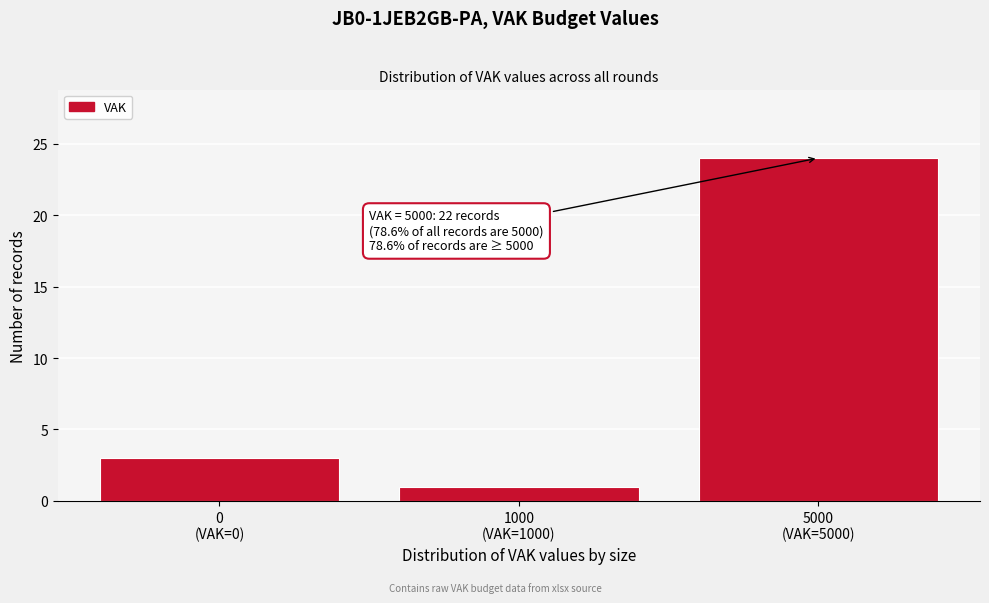

Reading left to right, list all the values displayed in this chart.

3	1	24